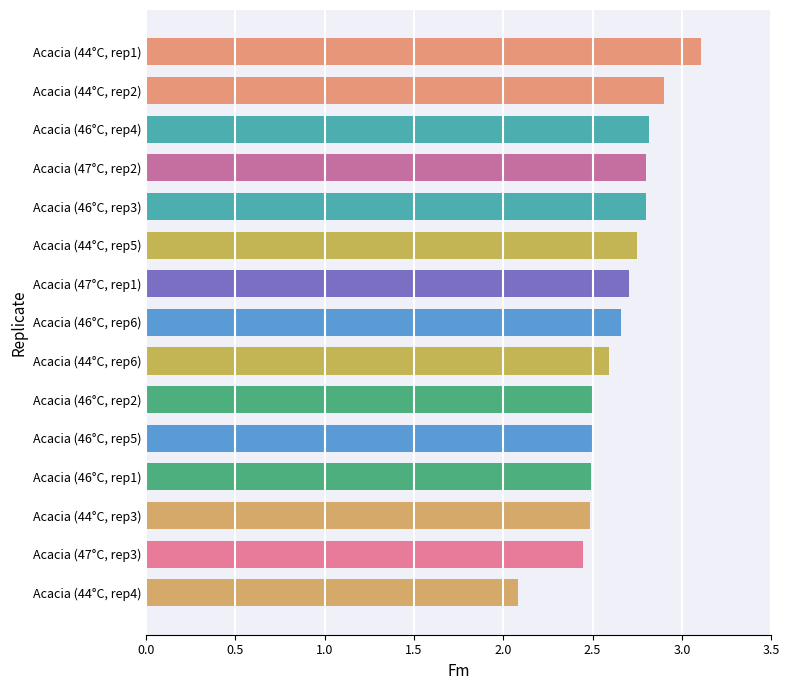

What is the sum of the values at Acacia (46°C, rep1) and Acacia (46°C, rep6)?

5.2